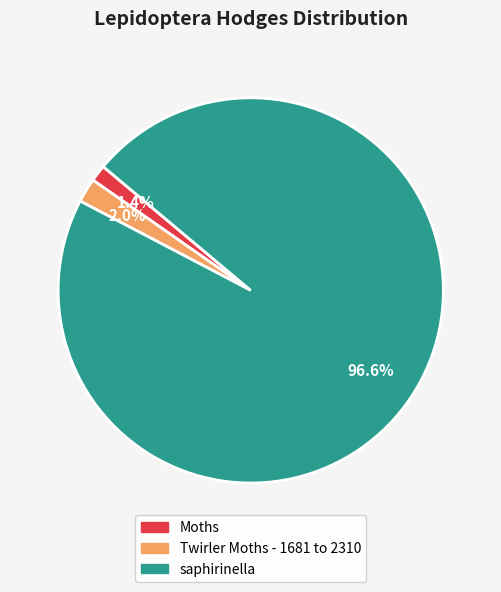

How many slices are in this pie chart?

3